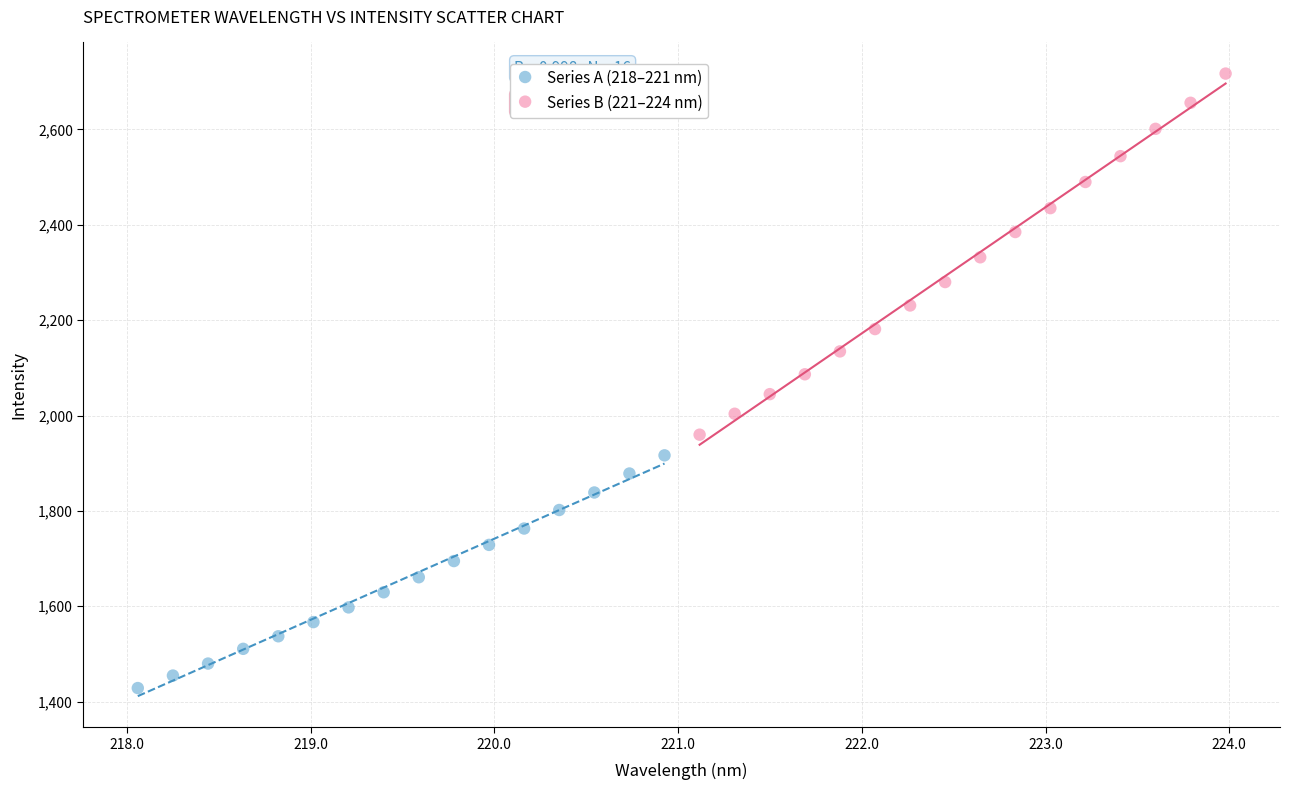

Which series reaches the minimum Y coordinate?

Series A (218–221 nm)